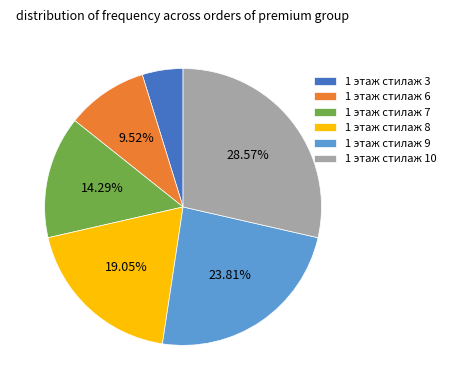

Is there any slice that represents more than half of the pie?

No